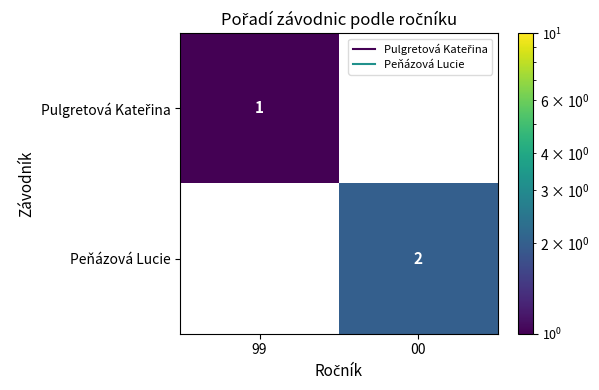

Is the value of Pulgretová Kateřina at 99 greater than the value of Peňázová Lucie at 00?

No